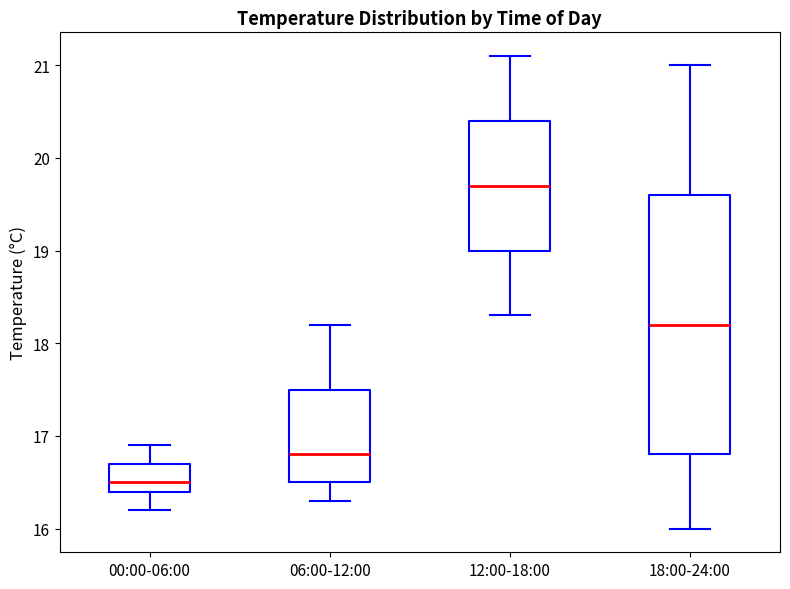

Which box has the highest median line?

12:00-18:00